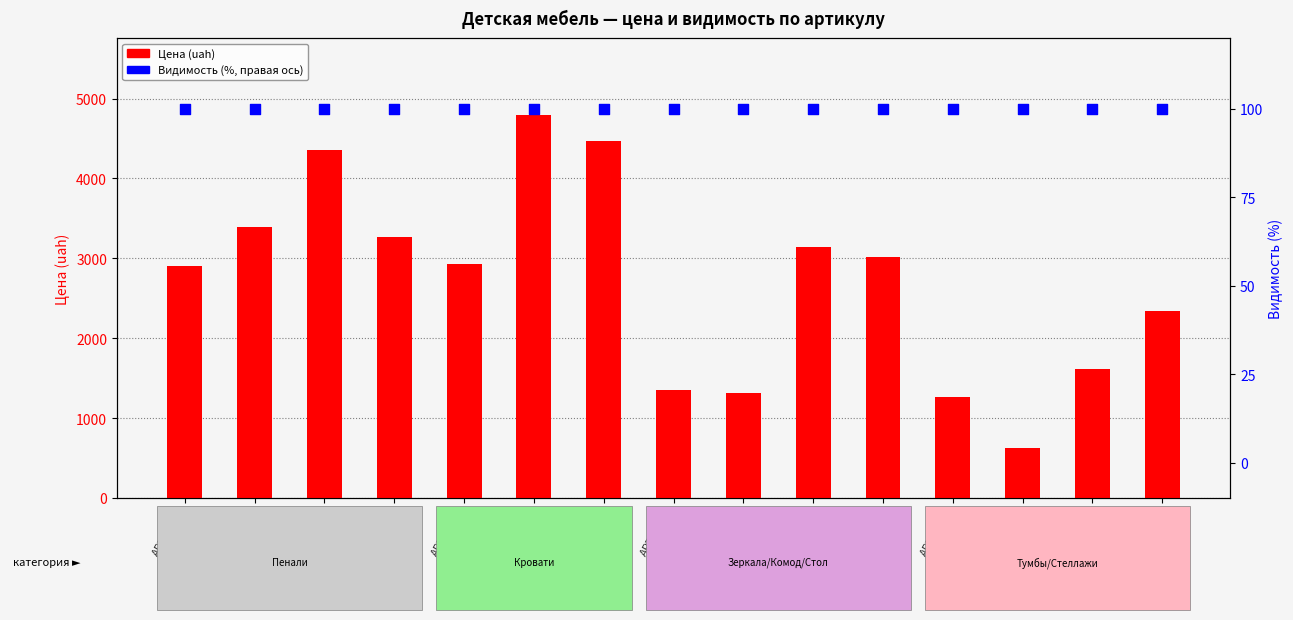

Which series has the largest total across all categories?

Цена (uah)